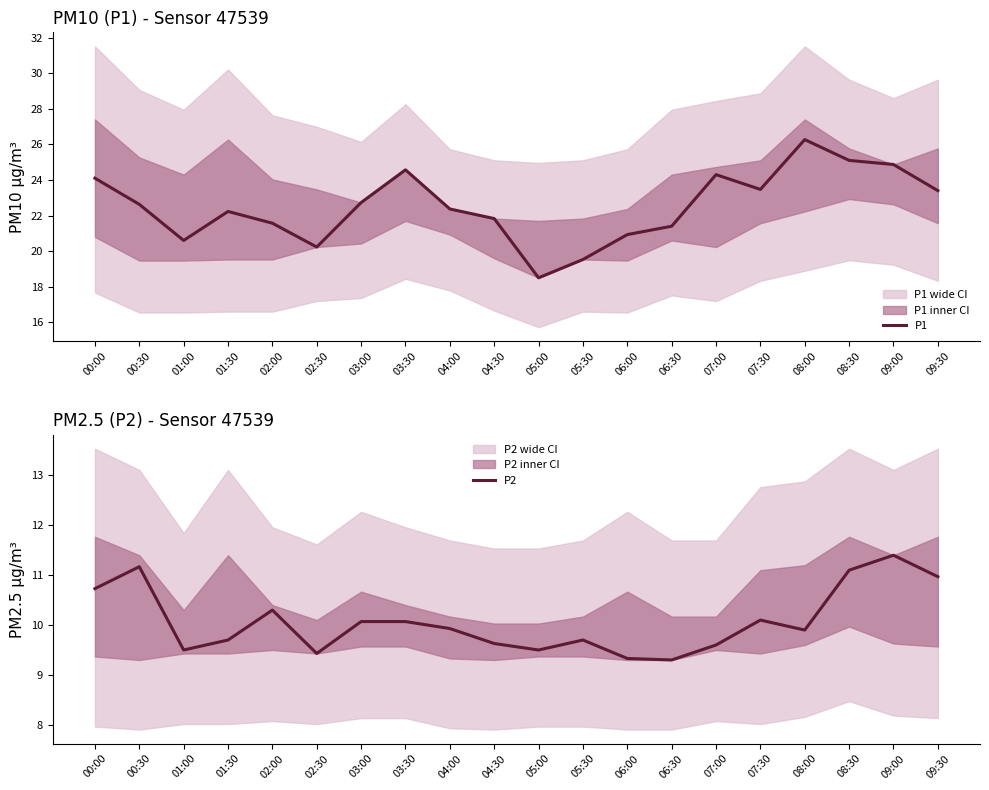

Which series has the widest spread of values?

P1